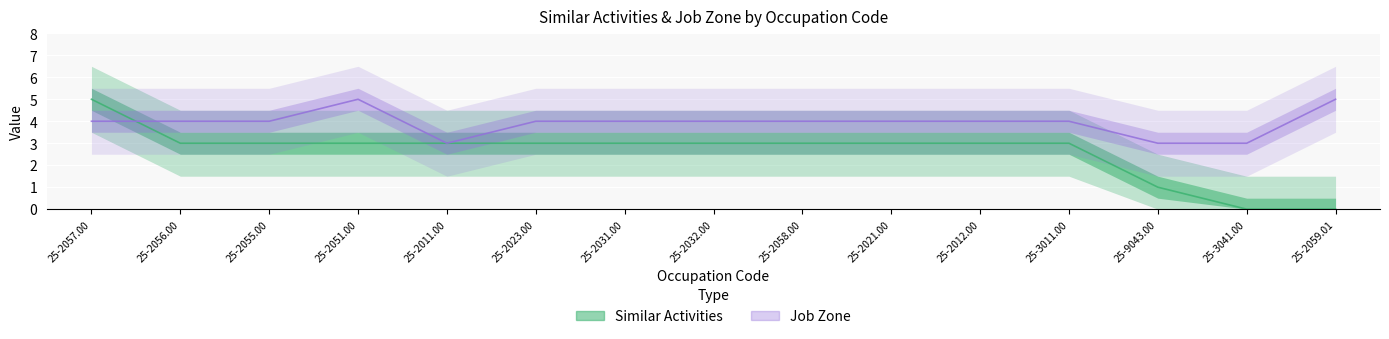

Which category has the lowest value across all series?

25-3041.00